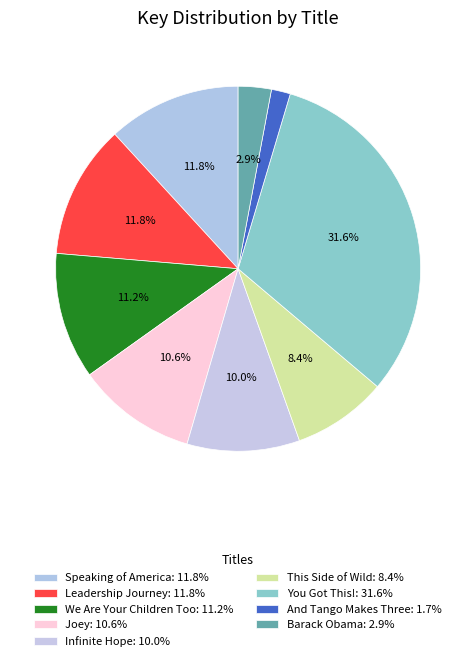

Does You Got This! represent more than half of the total?

No